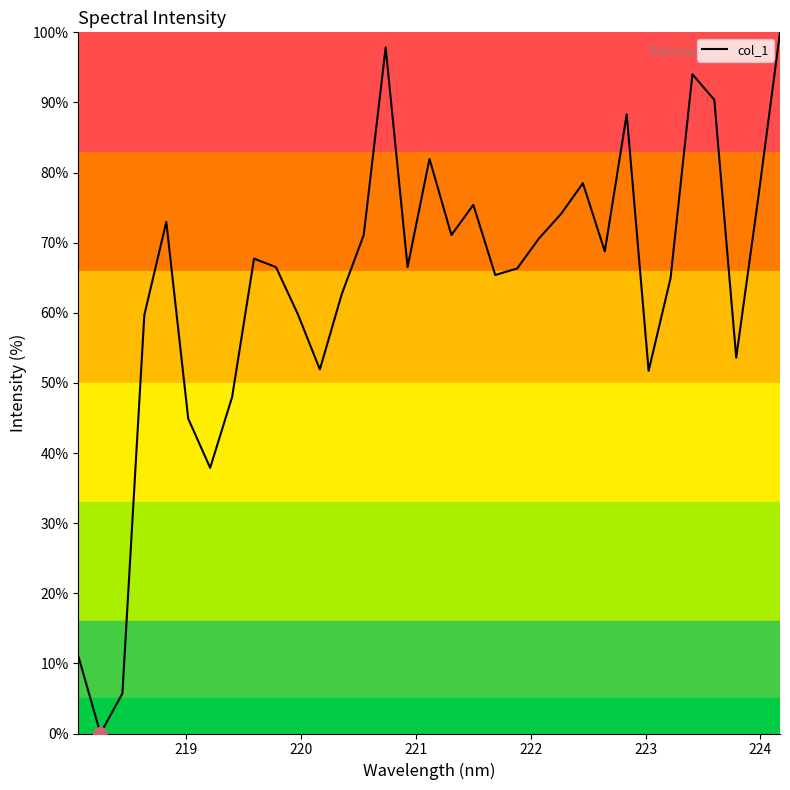

What is the difference between the second highest and second lowest values?

92.1